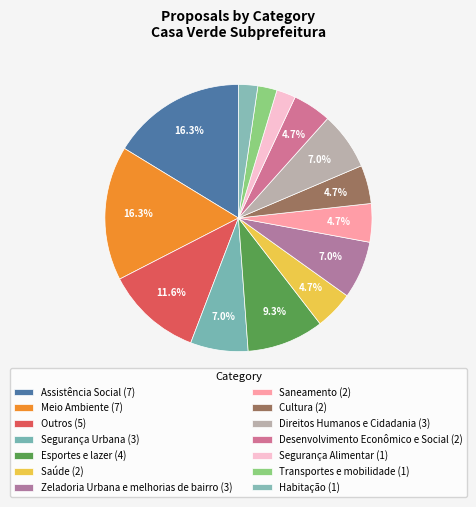

What percentage is NOT represented by Zeladoria Urbana e melhorias de bairro?

93.0%